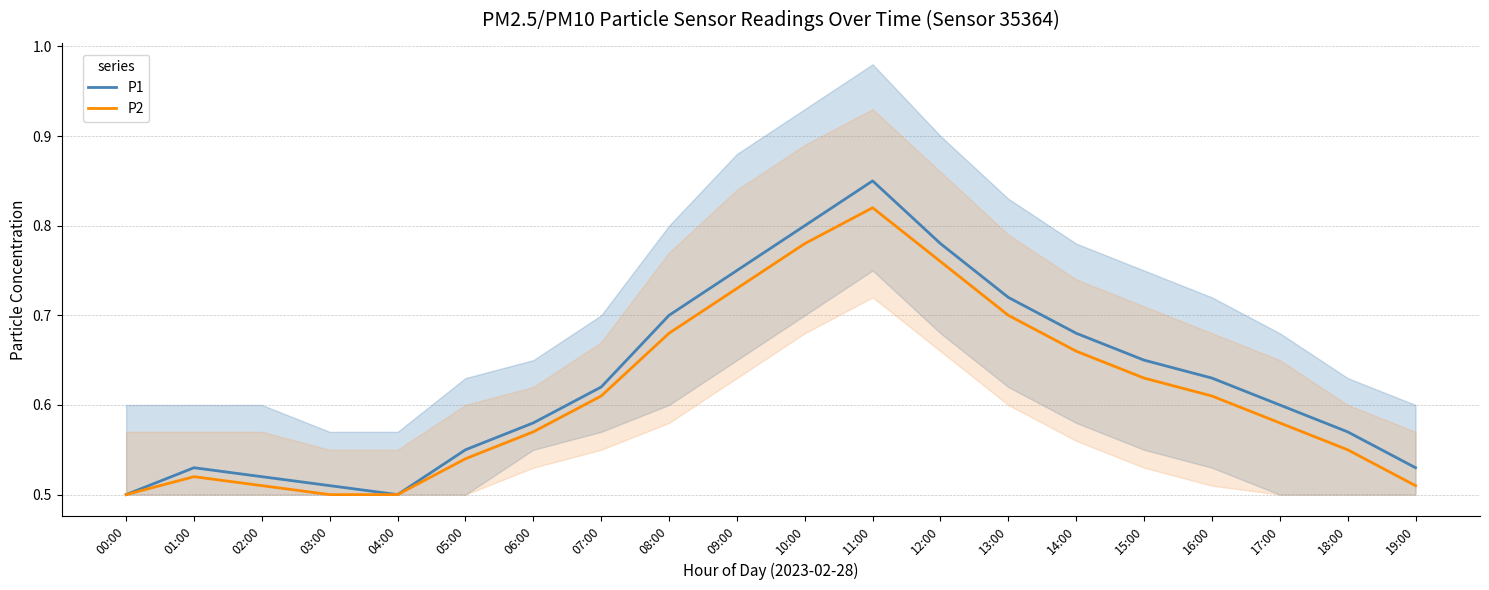

True or false: P1 and P2 intersect in this chart.

False